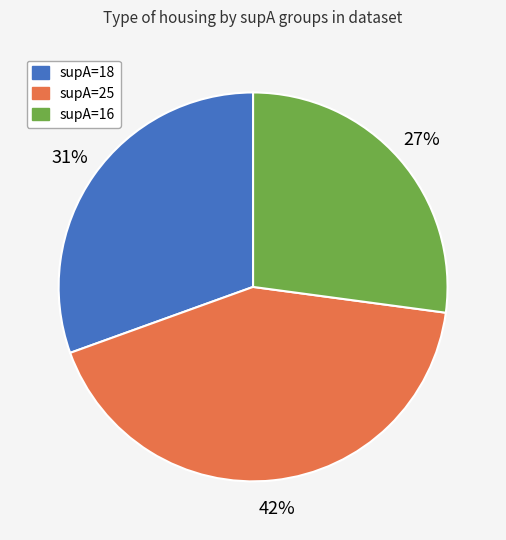

What is the ratio of the value at supA=16 to the value at supA=25?

0.6